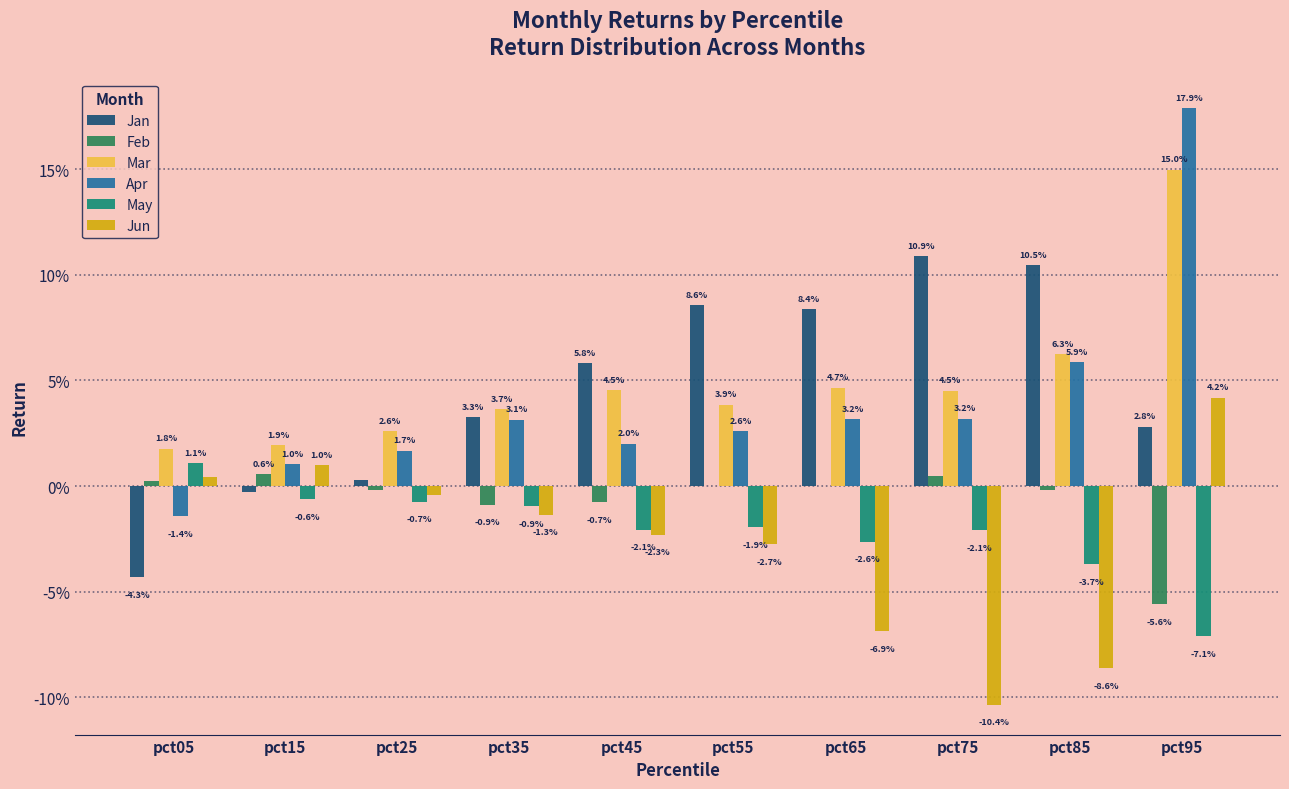

At which label does May reach its minimum?

pct95